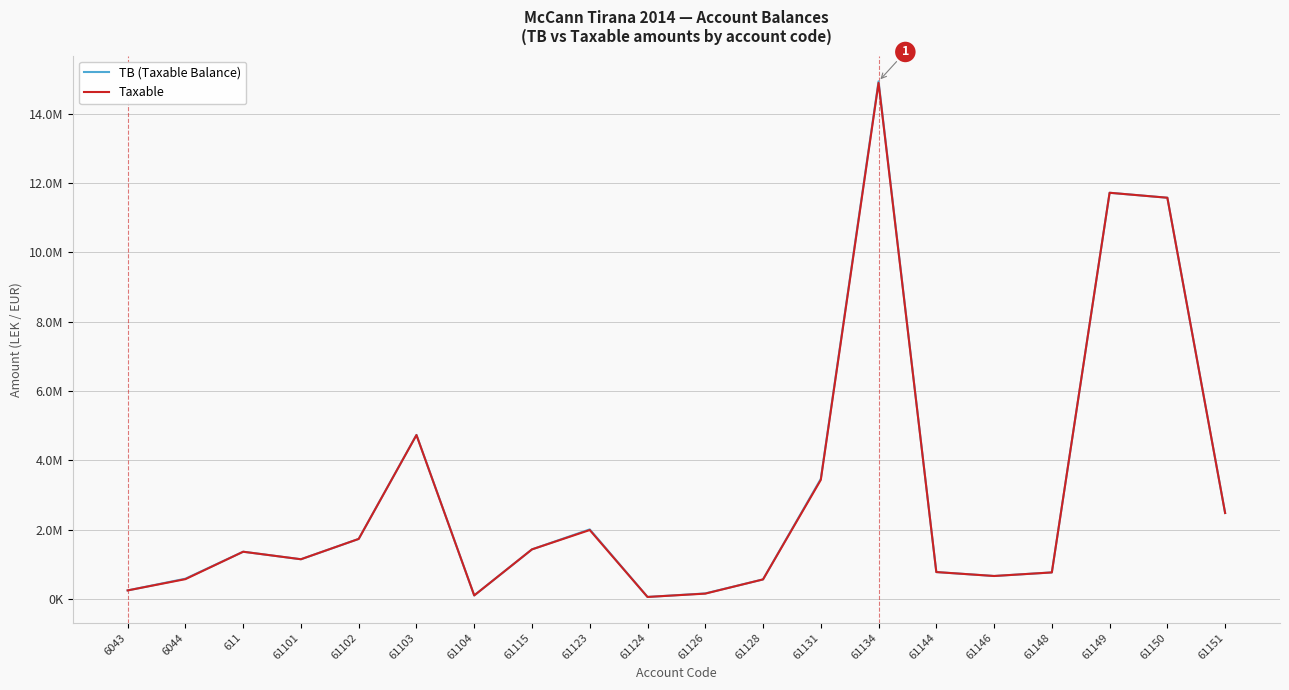

List the labels in order of Taxable value, smallest first.

61124, 61104, 61126, 6043, 61128, 6044, 61146, 61148, 61144, 61101, 611, 61115, 61102, 61123, 61151, 61131, 61103, 61150, 61149, 61134